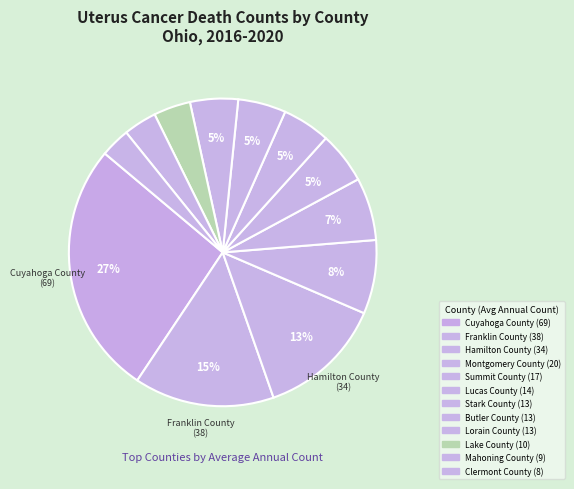

The Lake County slice represents 4% of the pie. True or false?

True